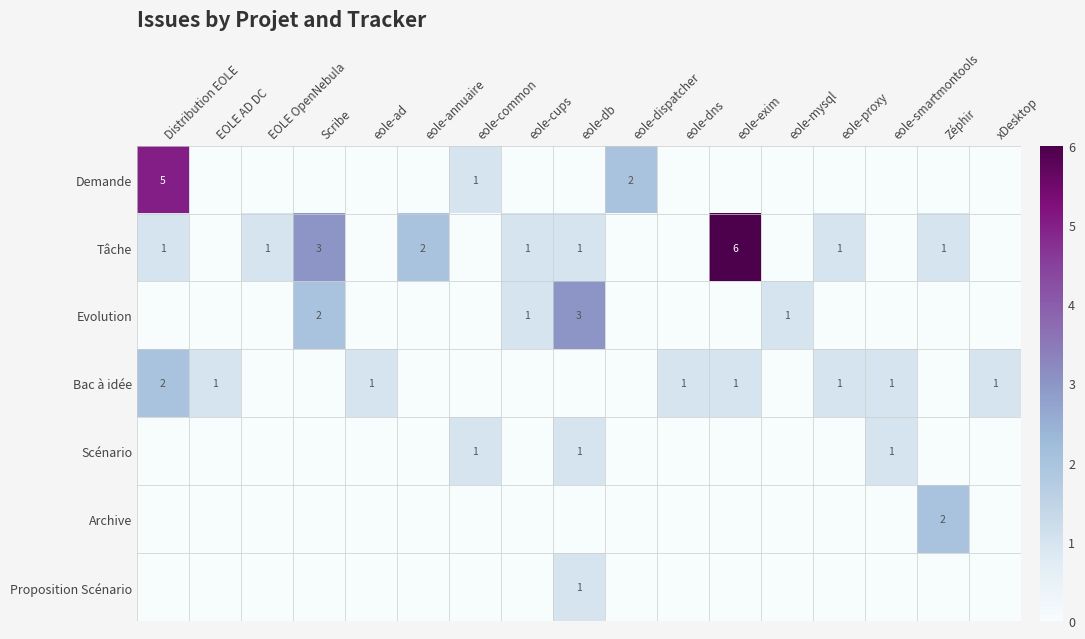

Is the value of Scénario at Zéphir greater than the value of Demande at eole-mysql?

No